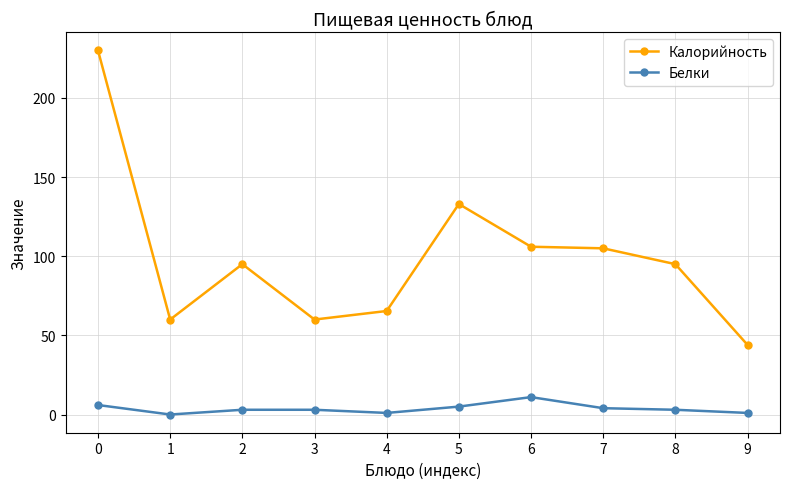

Rank the series by their average value, from lowest to highest.

Белки, Калорийность